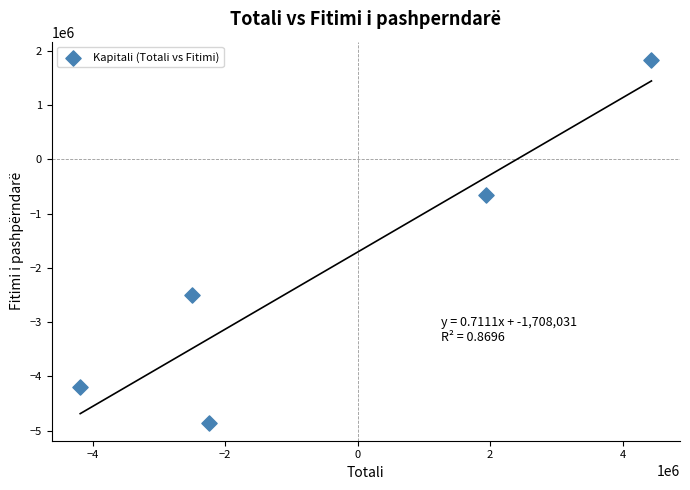

What Y value in the scatter plot is closest to -1507463?

-663280.1